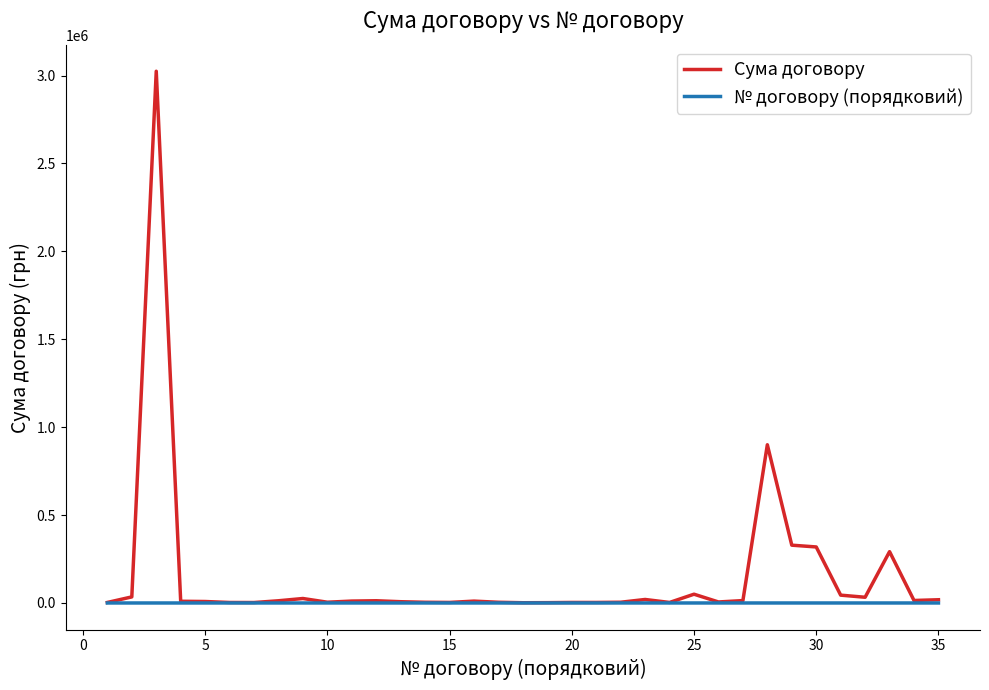

What is the maximum value shown in the chart?

3024292.0